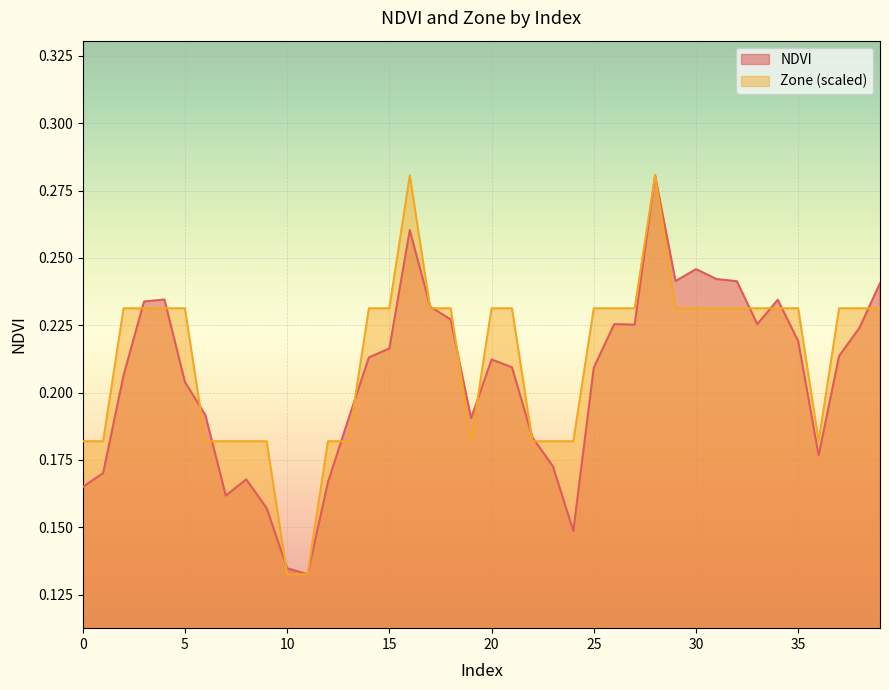

In NDVI, how many points are lower than both neighbors (excluding endpoints)?

8